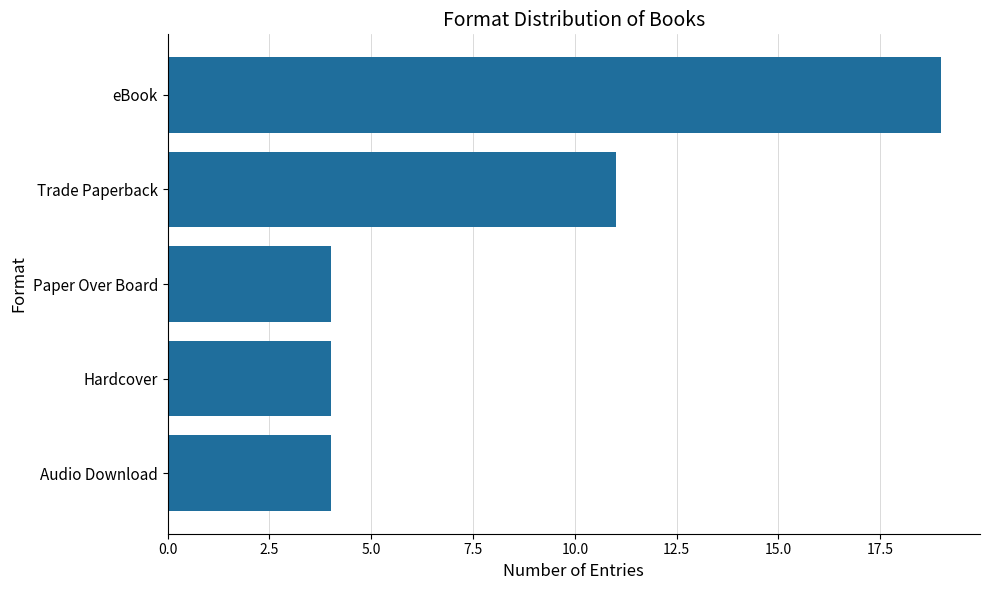

Reading top to bottom, what are all the values shown in this chart?

19	11	4	4	4